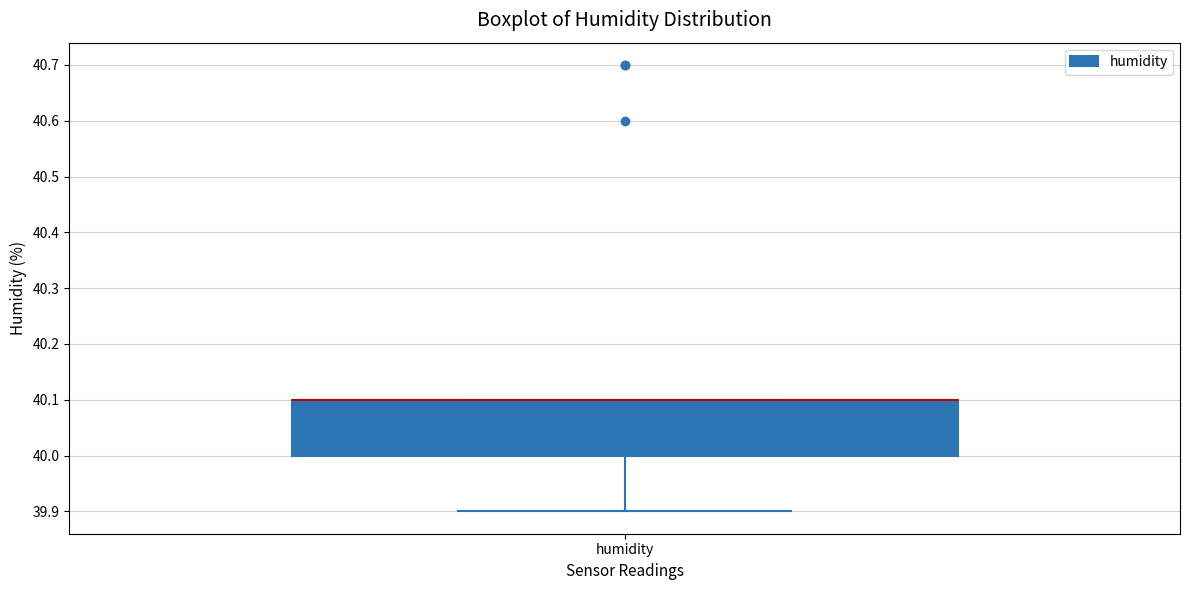

Transcribe this box plot: give where the median line is, the range the box spans, and where the two whiskers end, as read against the y-axis. The values are not printed on the chart, so give them approximately, as read against the axis.

median 40.1 (drawn on the box's upper edge), box 40.0 to 40.1, whiskers 39.9 to 40.1